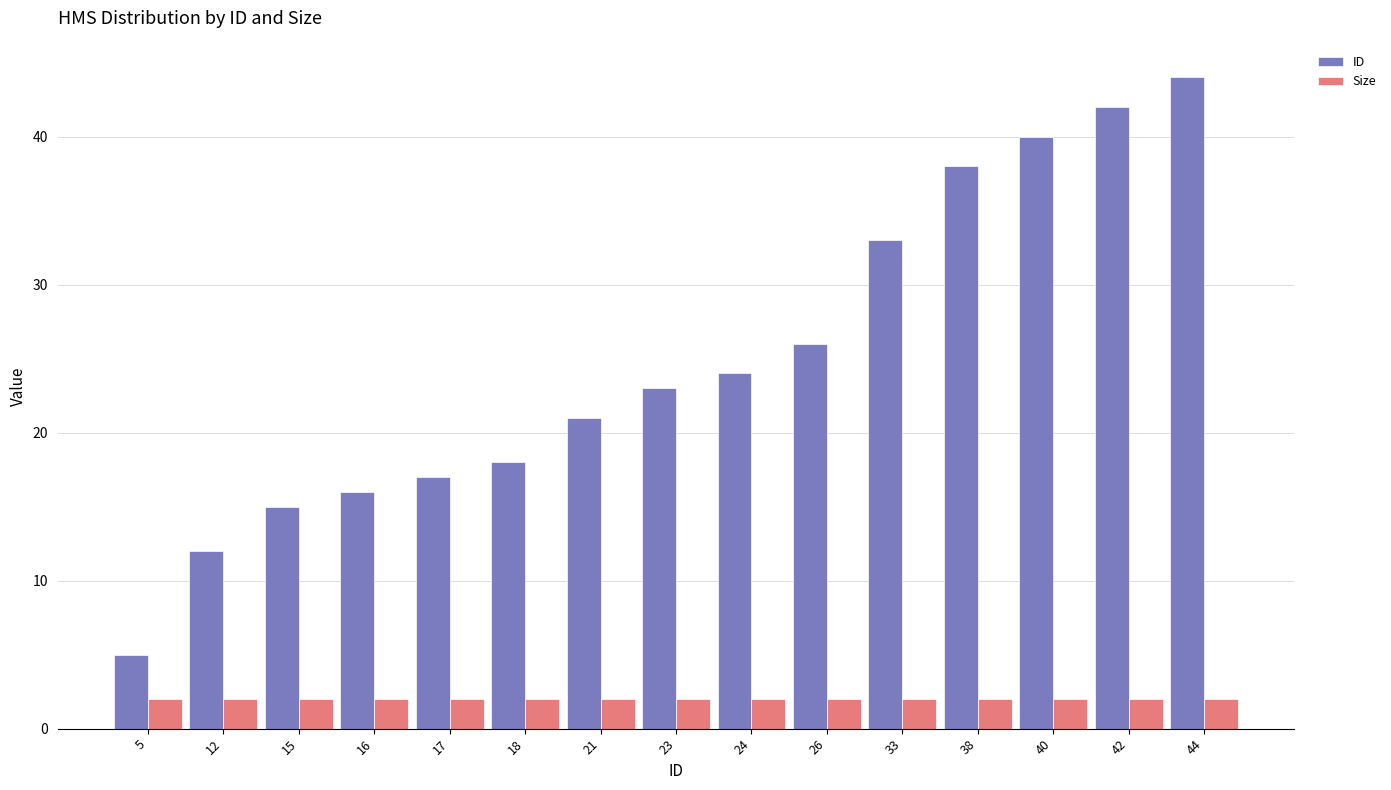

What are all the series names shown in the legend?

ID, Size